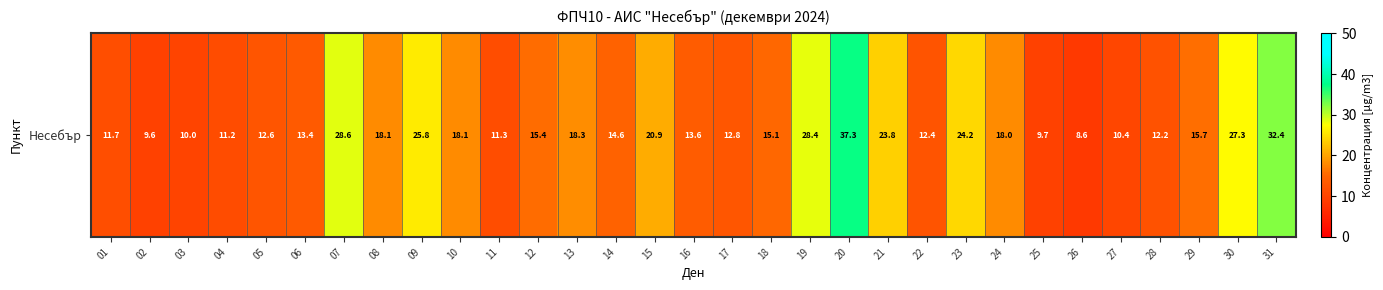

Reading left to right, transcribe all the data shown in this chart.

01=11.7	02=9.6	03=10.0	04=11.2	05=12.6	06=13.4	07=28.6	08=18.1	09=25.8	10=18.1	11=11.3	12=15.4	13=18.3	14=14.6	15=20.9	16=13.6	17=12.8	18=15.1	19=28.4	20=37.3	21=23.8	22=12.4	23=24.2	24=18.0	25=9.7	26=8.6	27=10.4	28=12.2	29=15.7	30=27.3	31=32.4